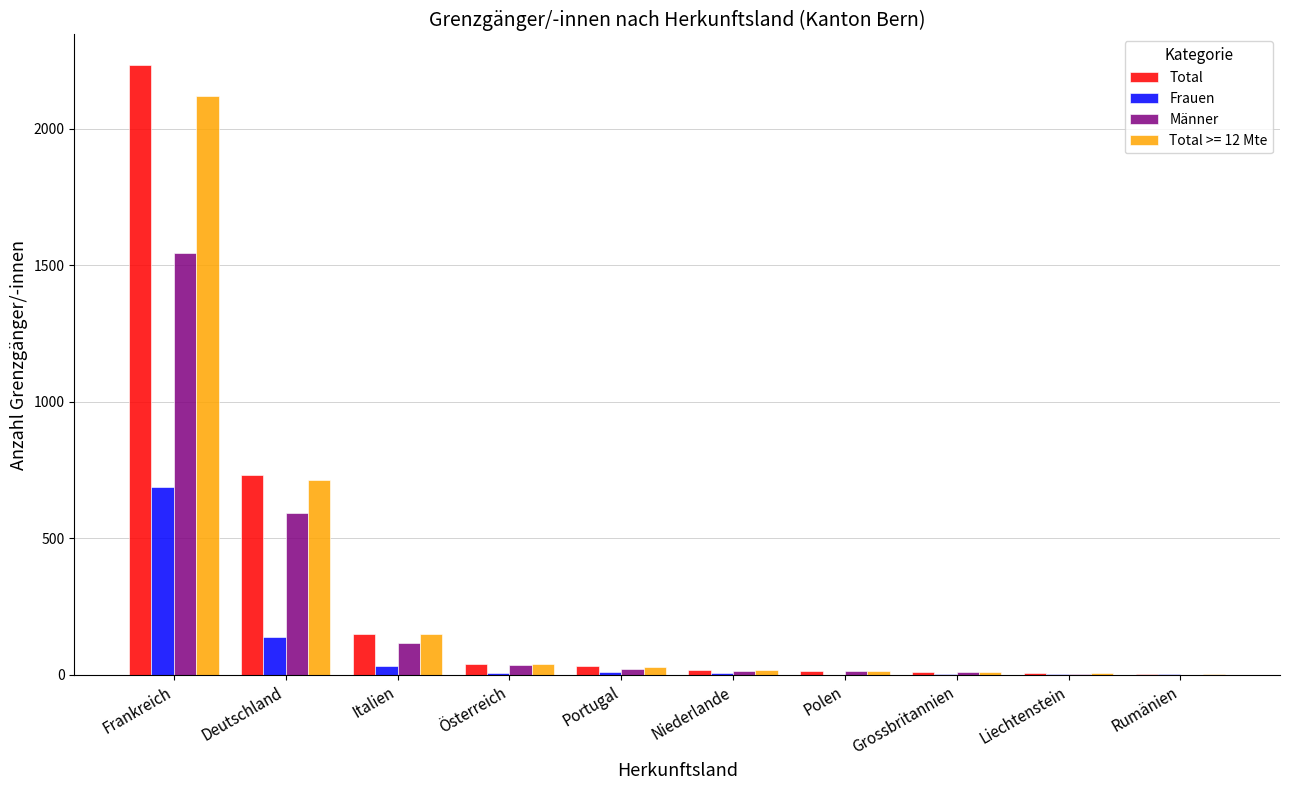

How many distinct data groups are displayed?

4